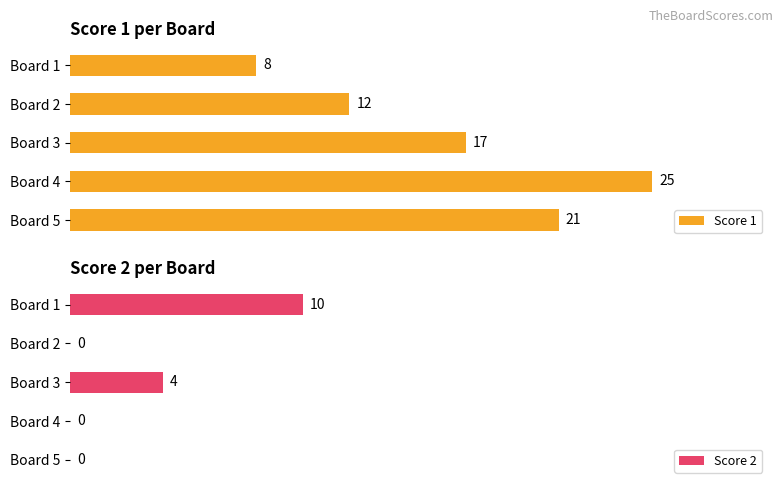

List the series in order of their peak value, highest first.

Score 1, Score 2